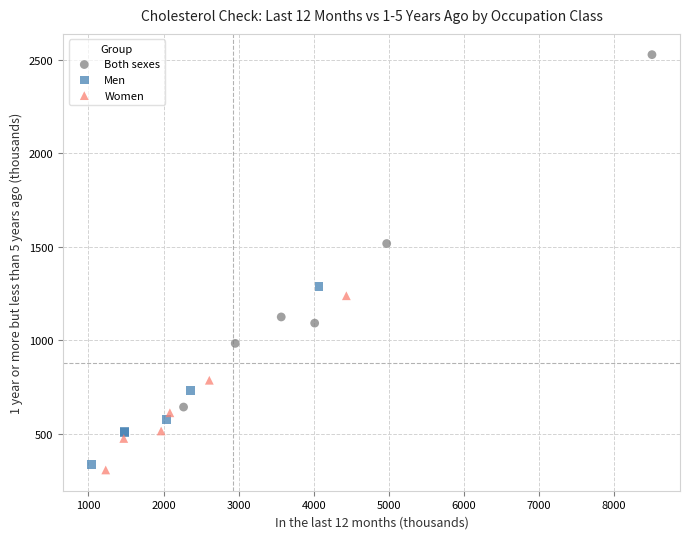

Which series reaches the maximum Y coordinate?

Both sexes